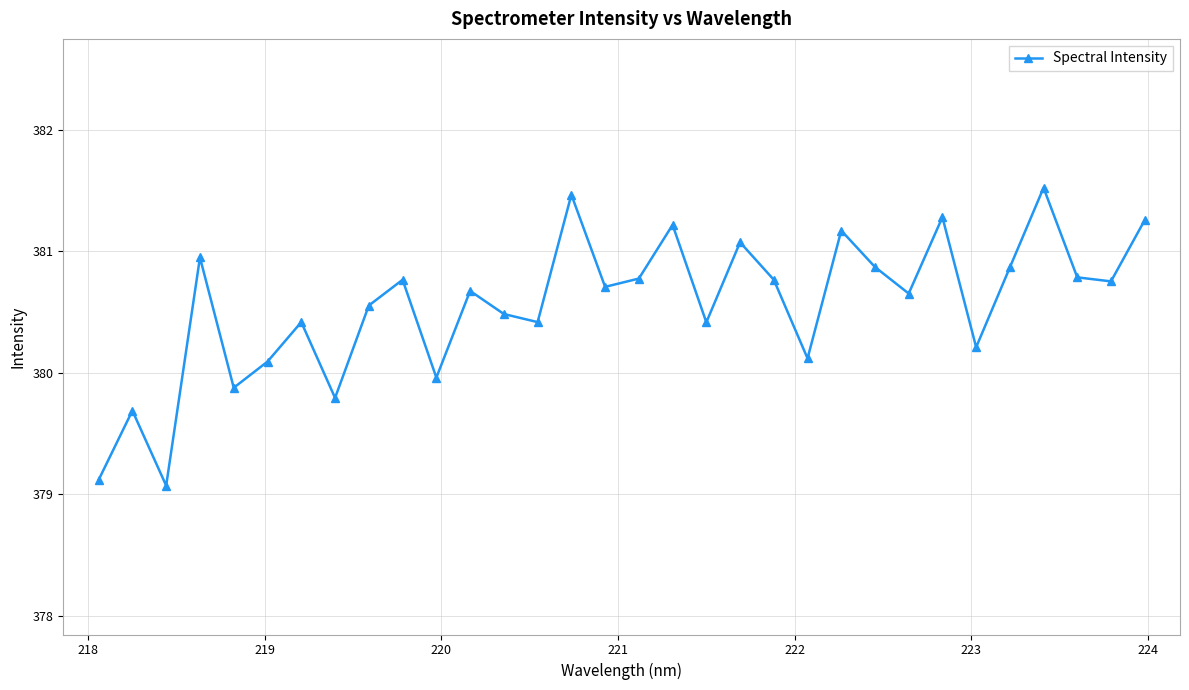

How many values are below 380?

6